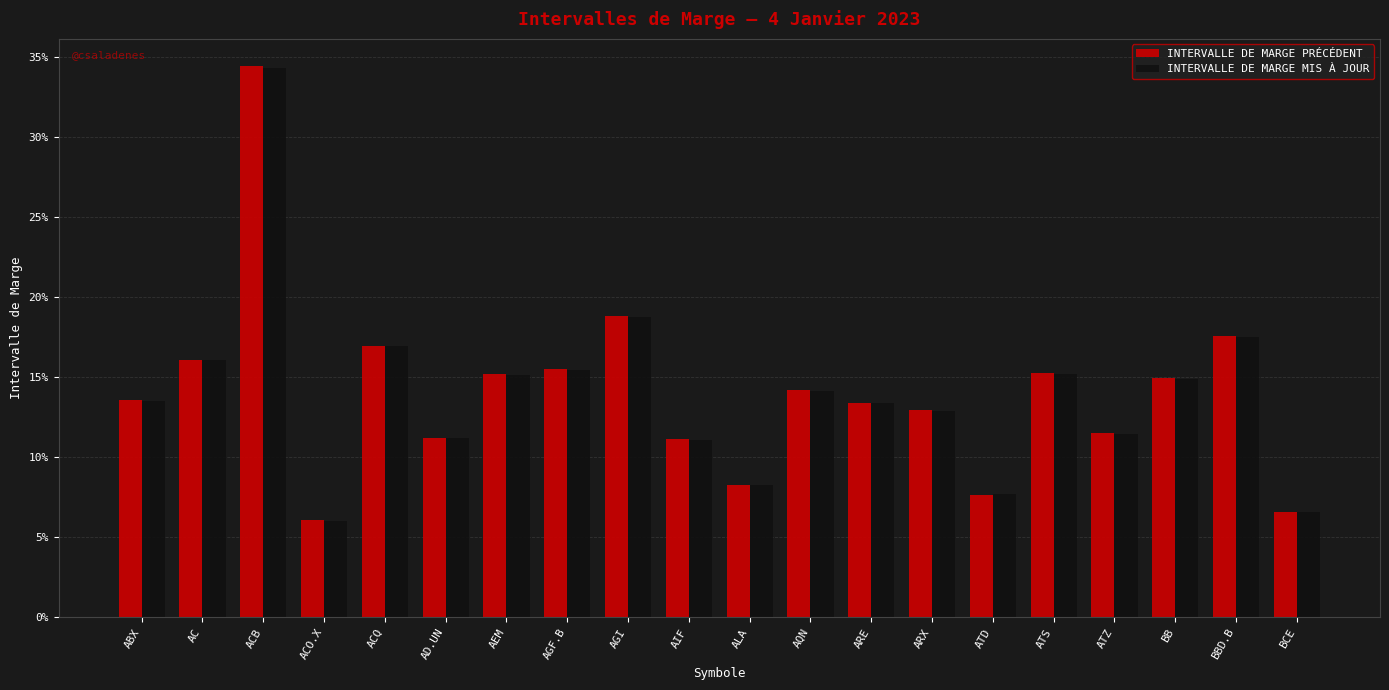

What is the sum of the INTERVALLE DE MARGE MIS À JOUR values at AGI and AD.UN?

0.3